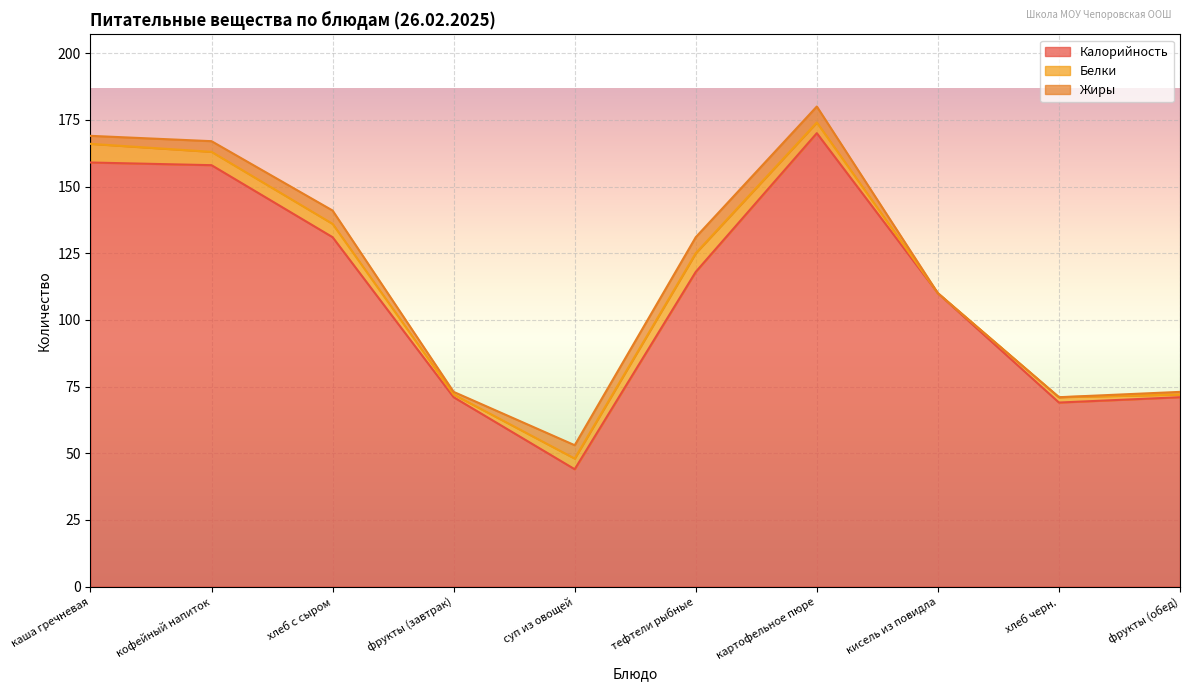

List the labels in order of Белки value, smallest first.

кисель из повидла, фрукты (завтрак), фрукты (обед), хлеб черн., суп из овощей, картофельное пюре, кофейный напиток, хлеб с сыром, каша гречневая, тефтели рыбные